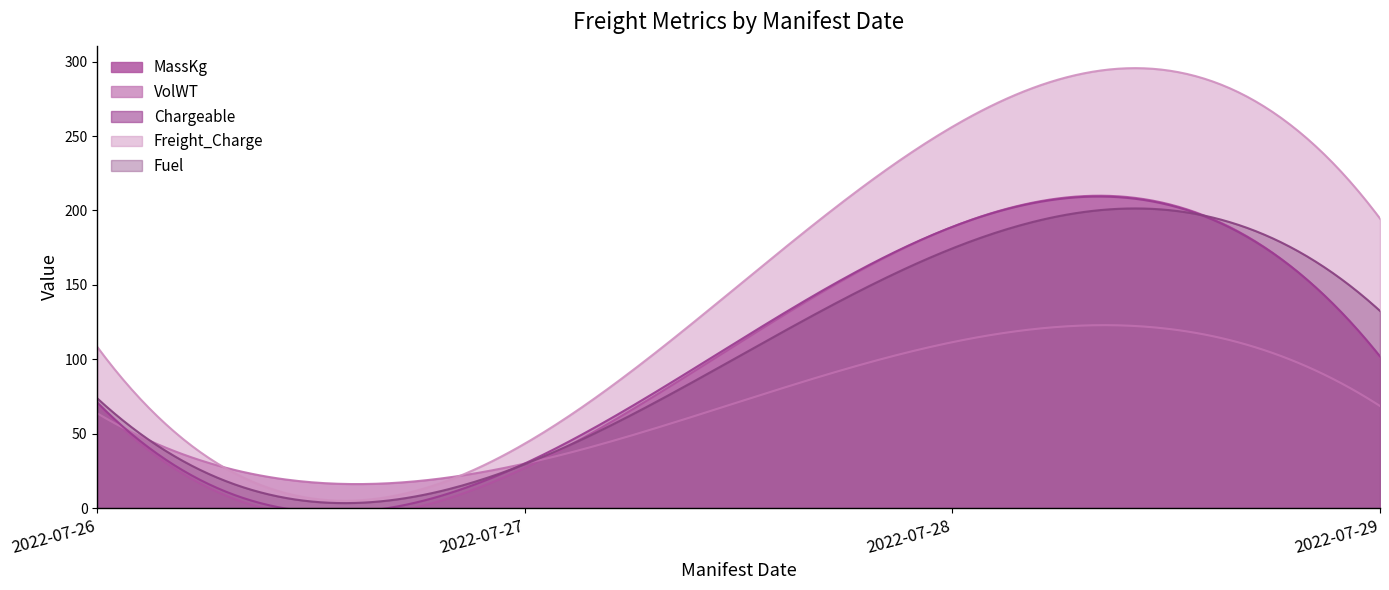

What is the value of the Chargeable point at the 6th from the left?

83.0